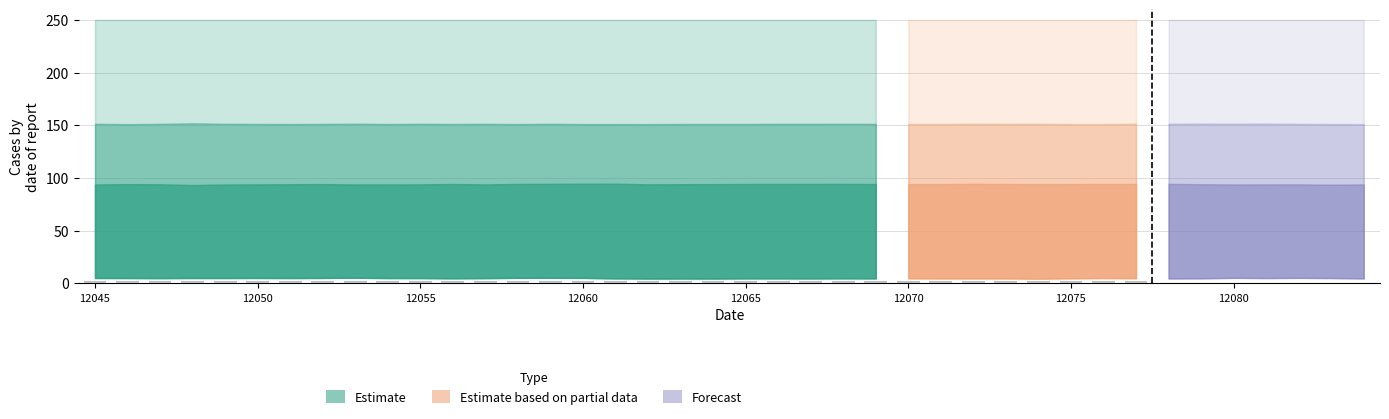

What is the sum of all values?

62.6